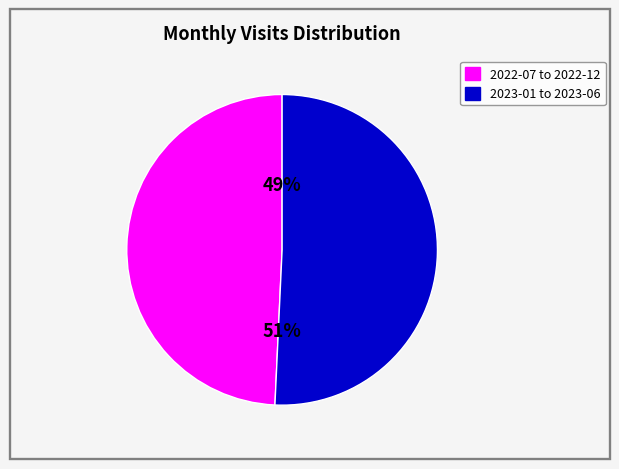

To the nearest percent, what is the average slice percentage?

50%